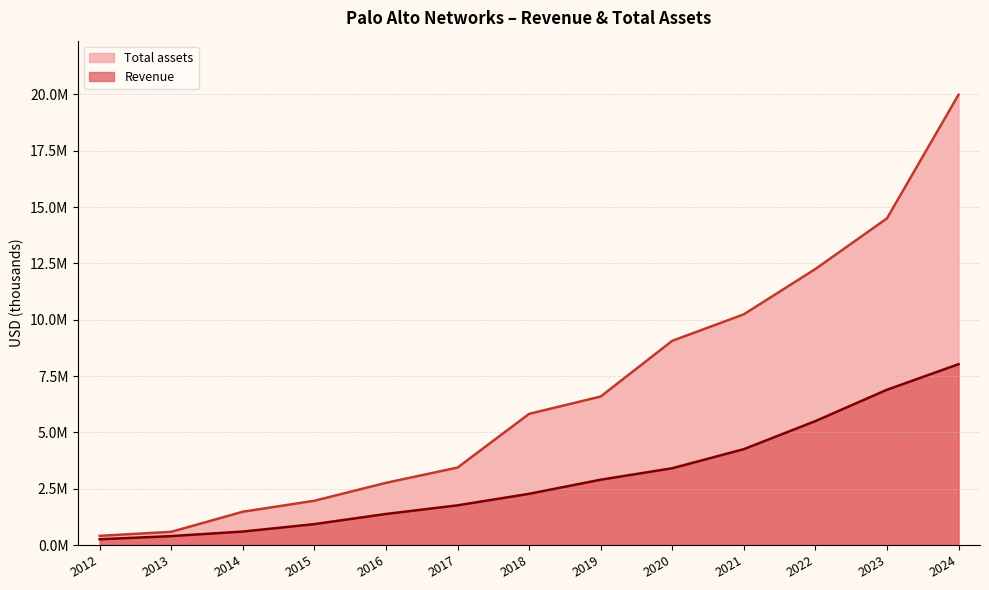

What is the approximate value of Revenue at 2018, to the nearest 50?

2273100